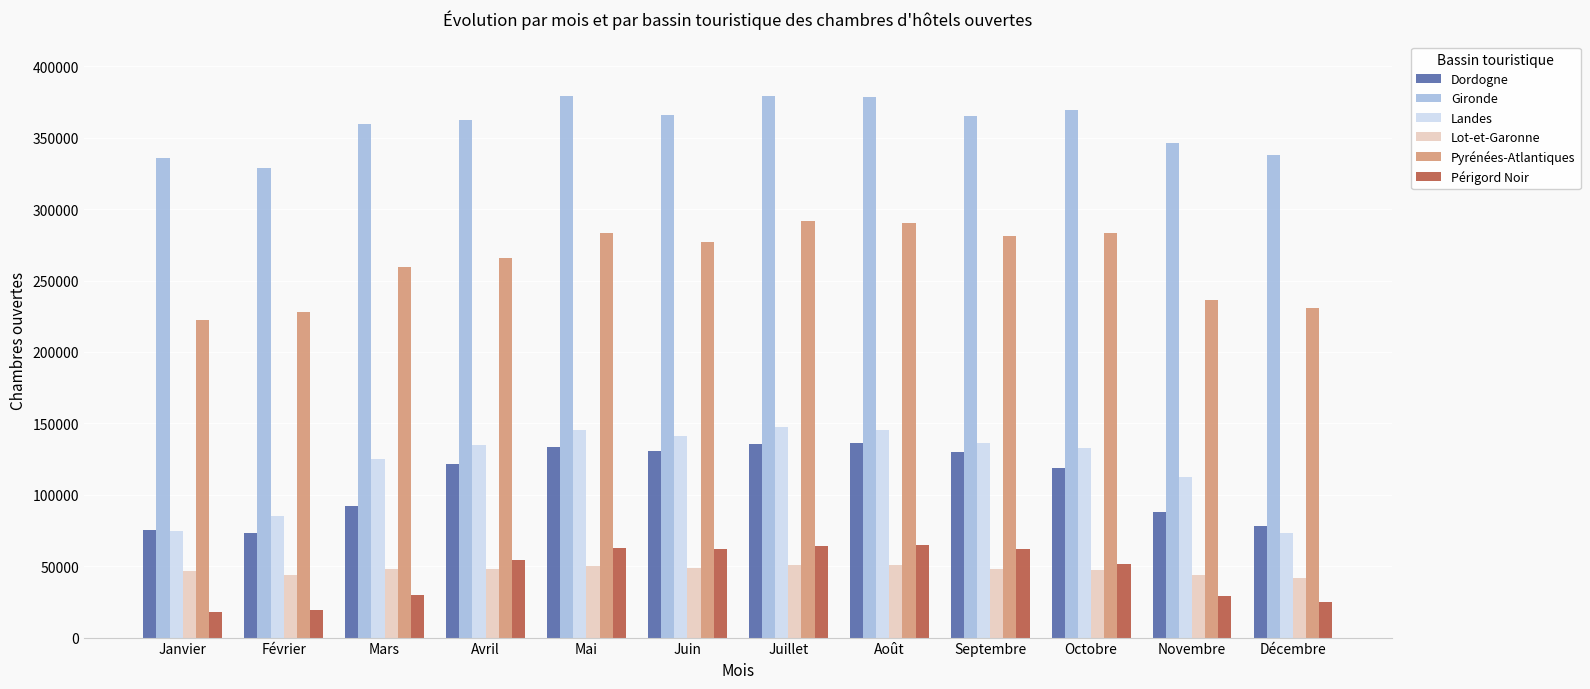

How many categories are shown in the chart?

12